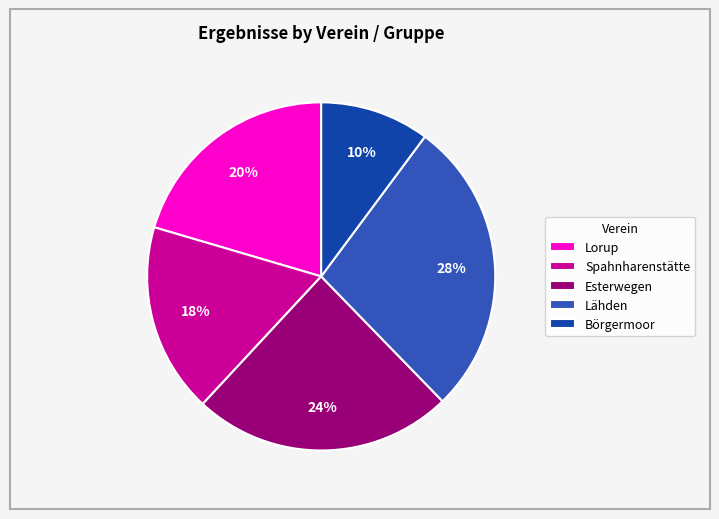

What is the smallest slice in the pie chart?

Börgermoor